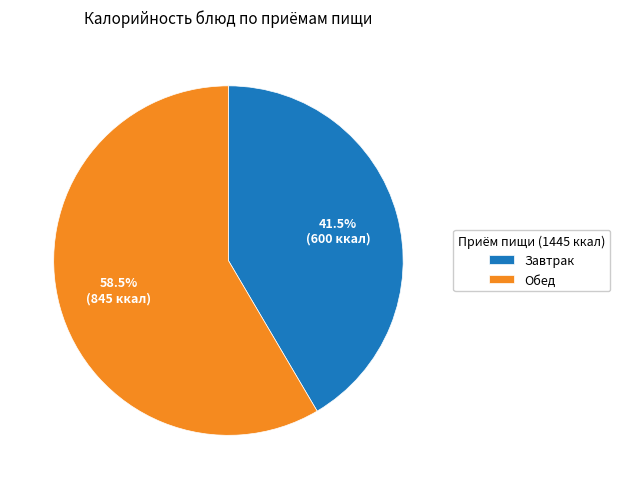

What portion of the pie excludes Обед?

41.5%